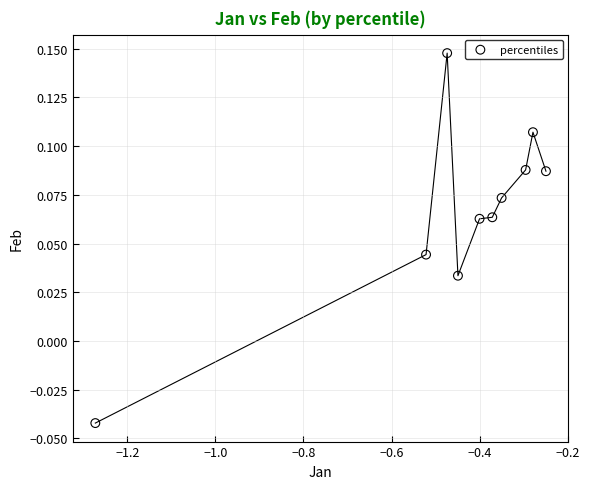

What is the average X value?

-0.5